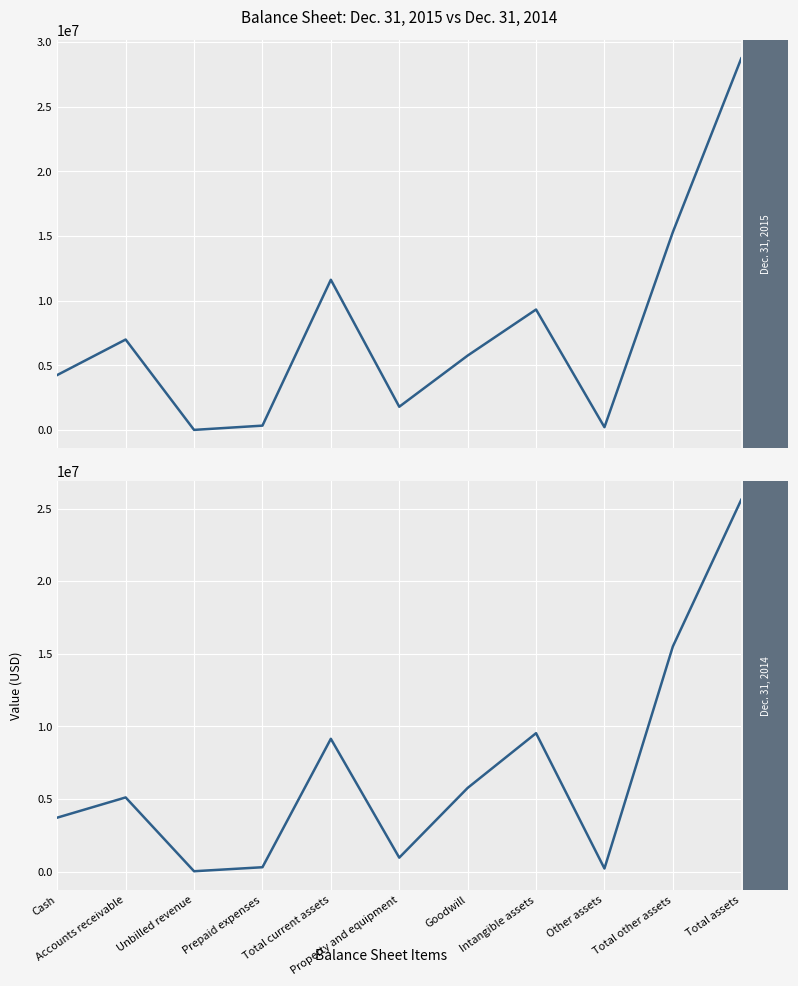

True or false: Dec. 31, 2014 and Dec. 31, 2015 intersect in this chart.

True